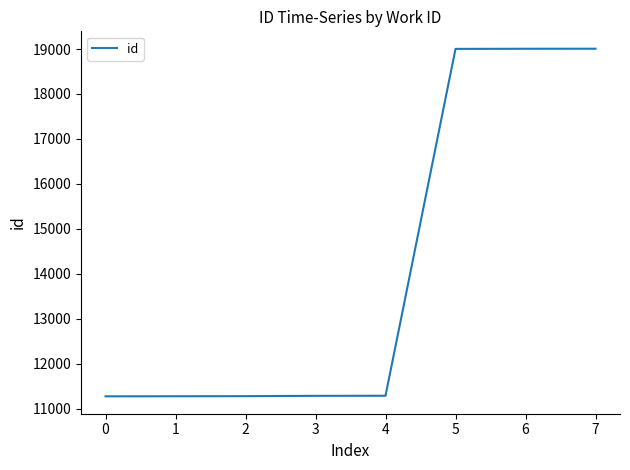

What is the minimum value shown in the chart?

11273